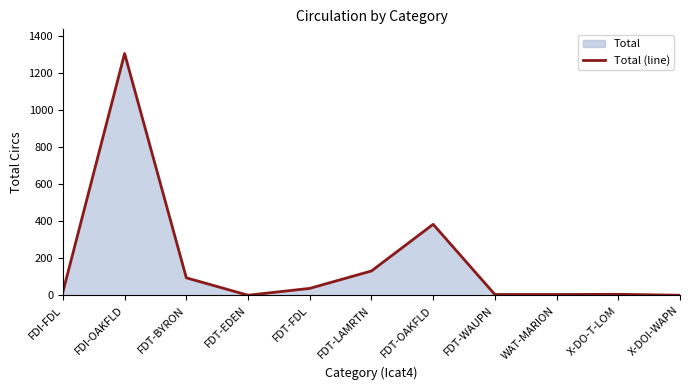

Does the chart display data point markers on the line(s)?

No